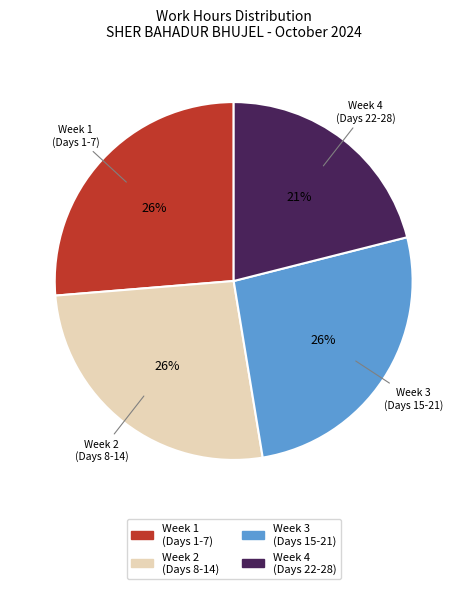

Which slice is the smallest?

Week 4 (Days 22-28)